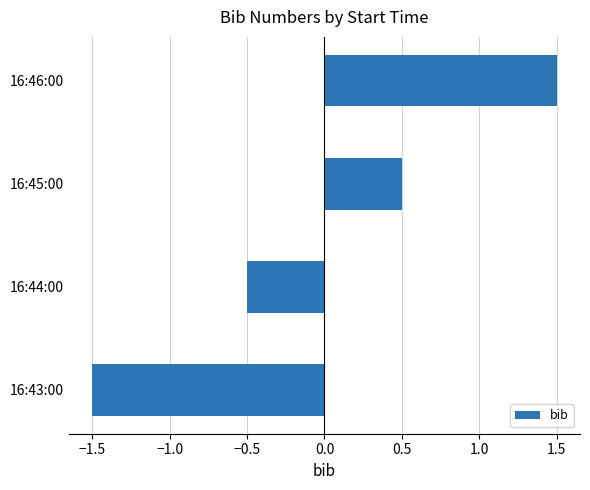

What is the difference between the second highest and second lowest values?

1.0